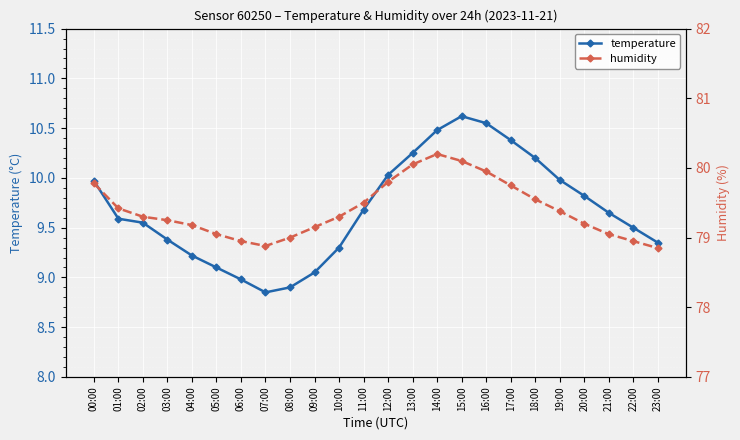

True or false: humidity and temperature intersect in this chart.

False